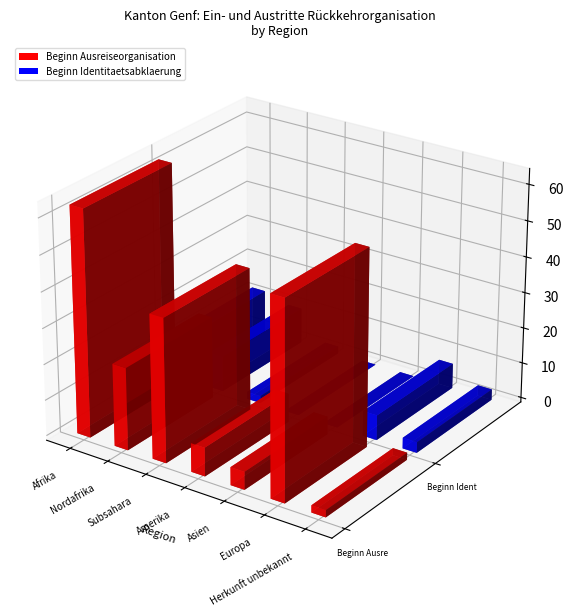

The Beginn Ausreiseorganisation series shows 96 at Afrika. True or false?

False